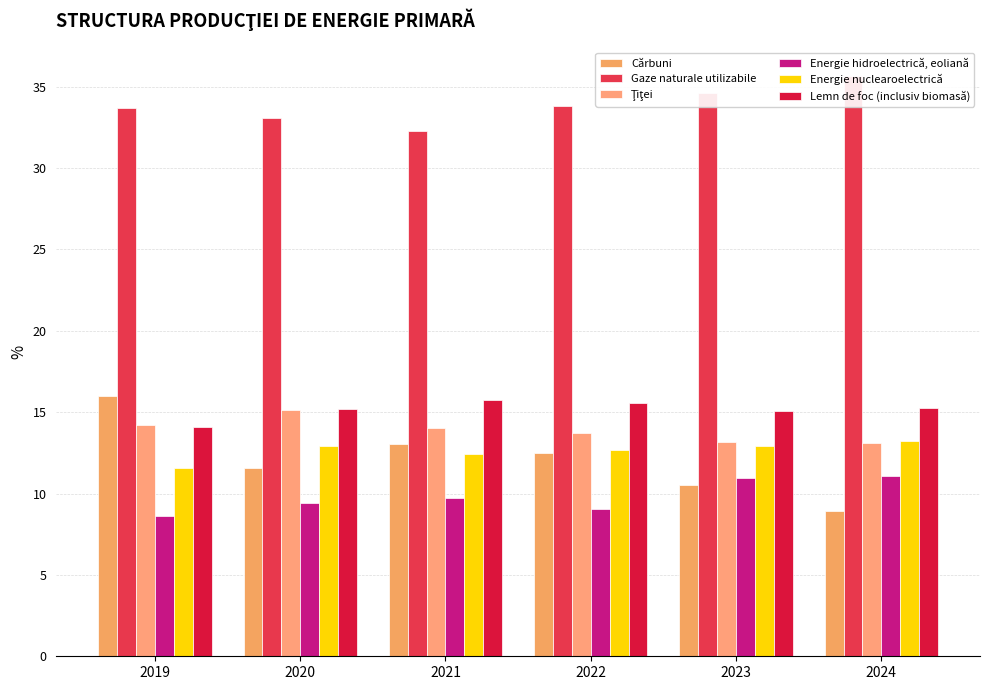

What is the highest value of the Gaze naturale utilizabile series?

35.6